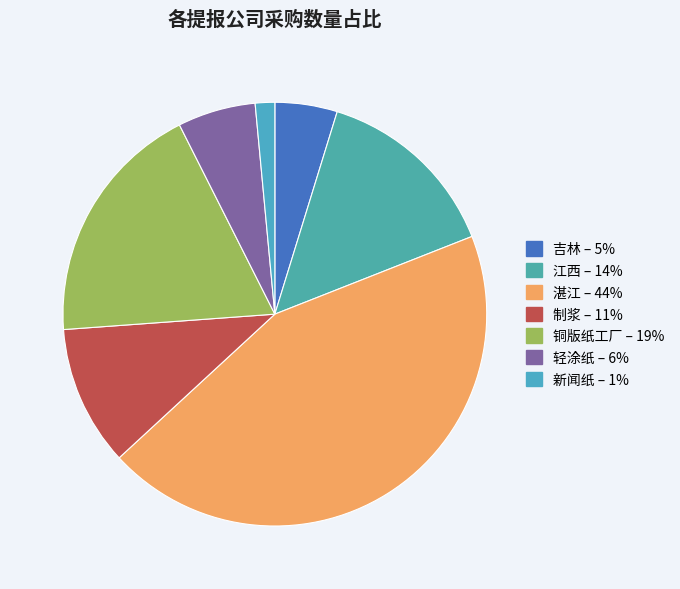

How many slices are in this pie chart?

7